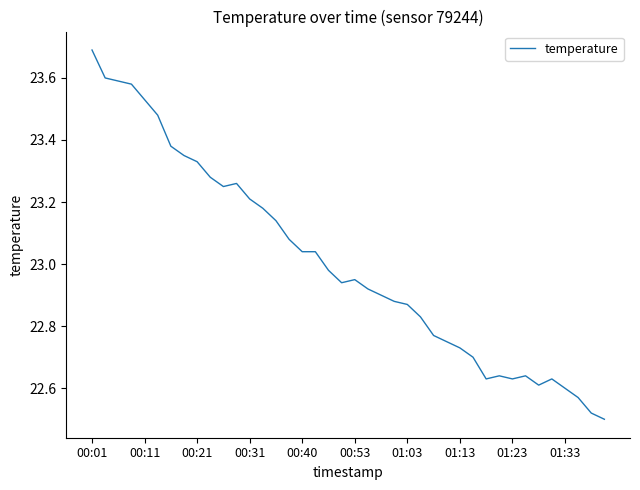

Does the chart display data point markers on the line(s)?

No